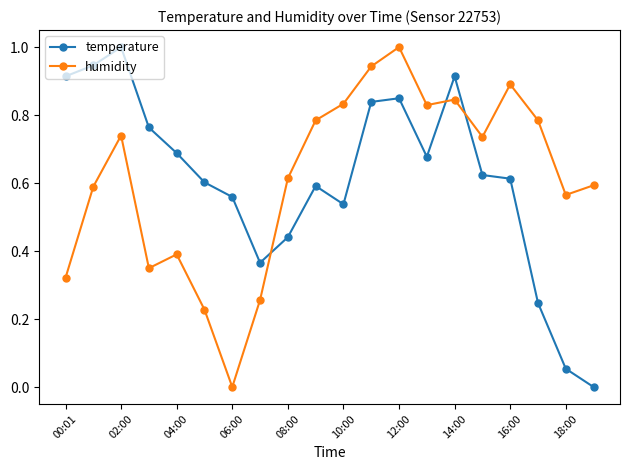

True or false: temperature and humidity intersect in this chart.

True